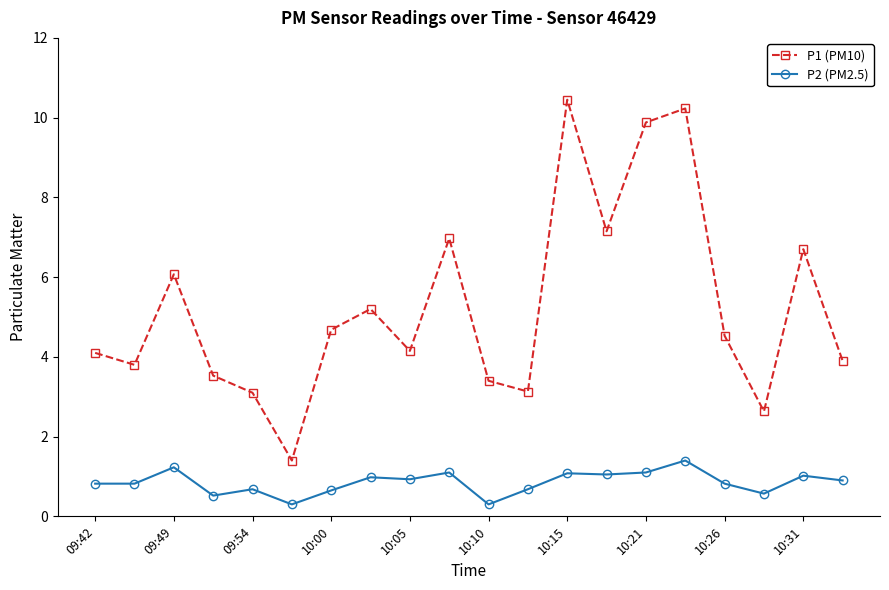

What is the difference between the maximum and minimum values in the P2 (PM2.5) series?

1.1